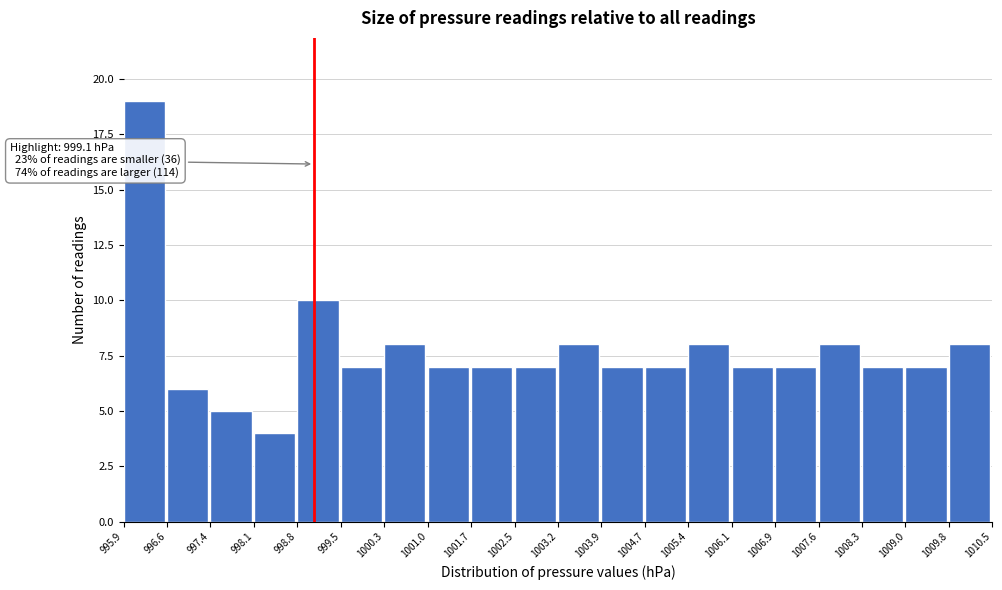

Over which range of the x-axis is the bar tallest?

995.9 to 996.6